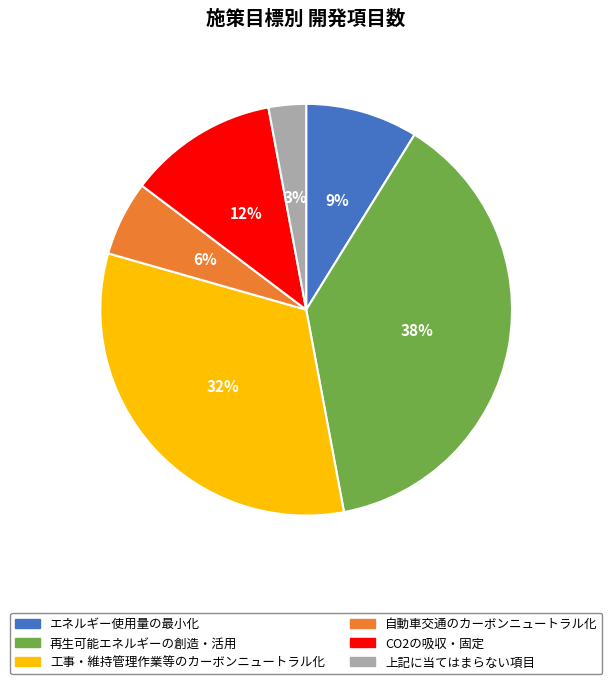

What is the largest slice in the pie chart?

再生可能エネルギーの創造・活用